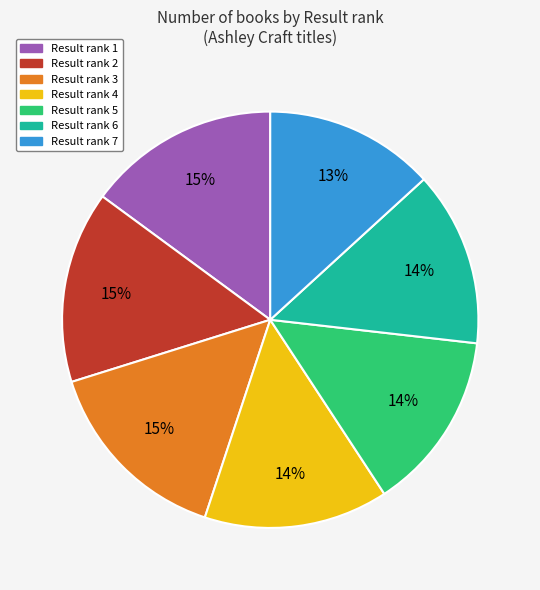

To the nearest percent, what is the average slice percentage?

14%